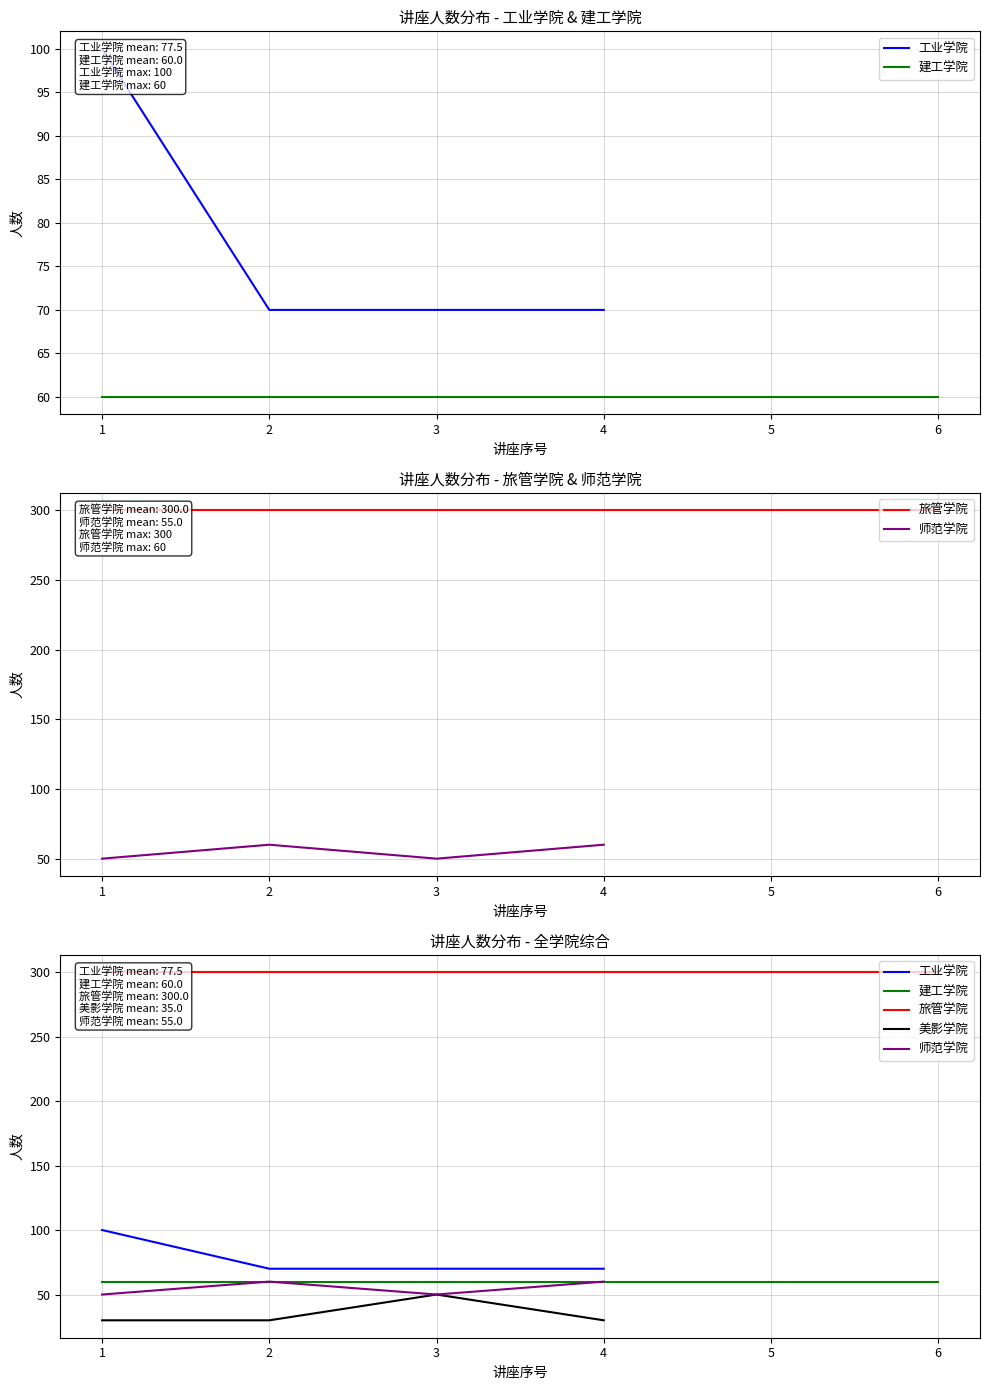

Is it true that 美影学院 equals 13 at 2?

False